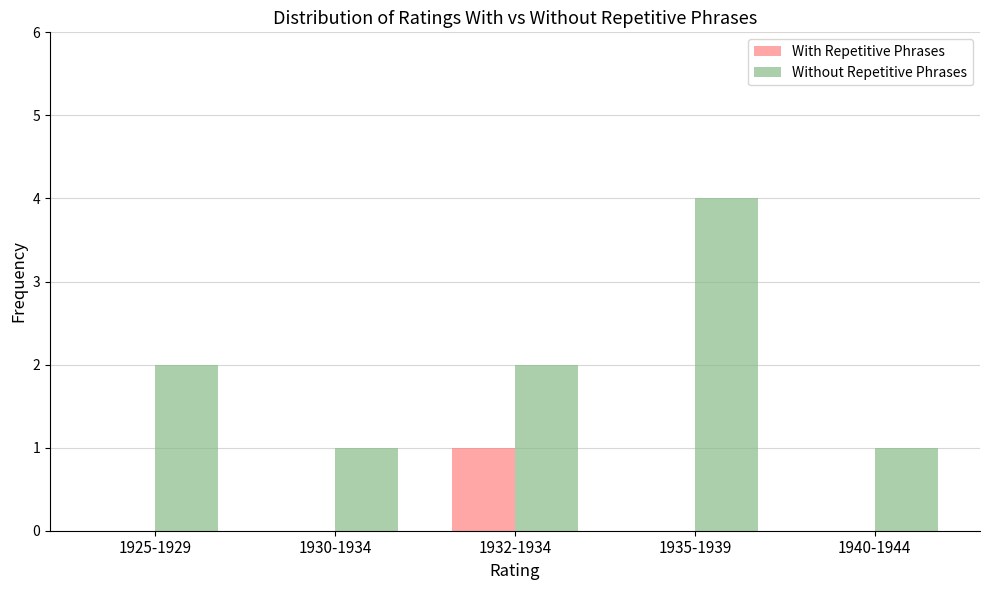

Are the bars grouped side by side (vs. stacked)?

Yes